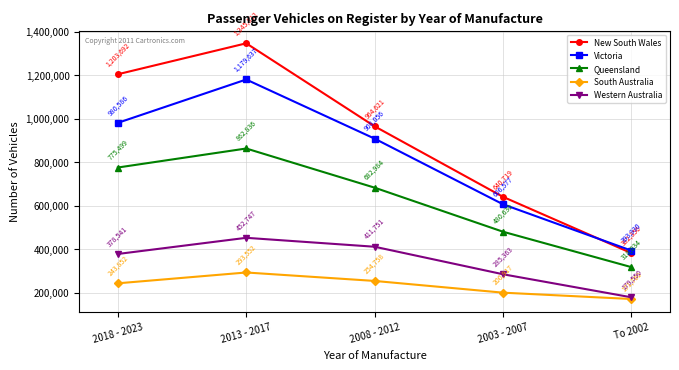

Reading left to right, what are all the values shown in this chart?

New South Wales: 1203692	1345812	964621	640719	382356
Victoria: 980586	1179637	908056	606577	393930
Queensland: 775499	862836	682984	480630	318034
South Australia: 243852	293552	254758	200917	171760
Western Australia: 378541	452747	411751	285363	179550